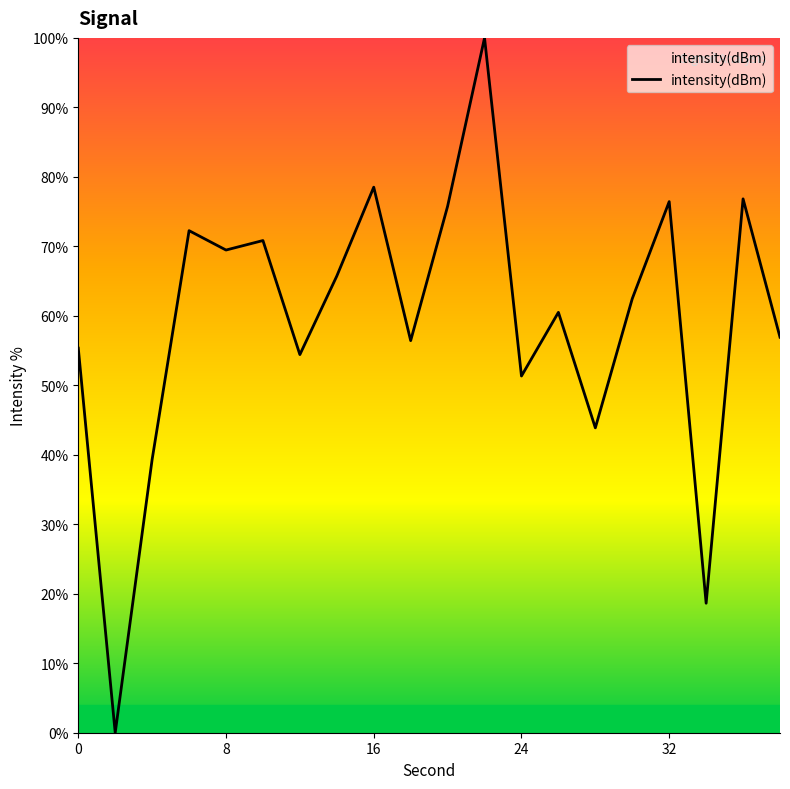

Does the chart have visible grid lines?

No